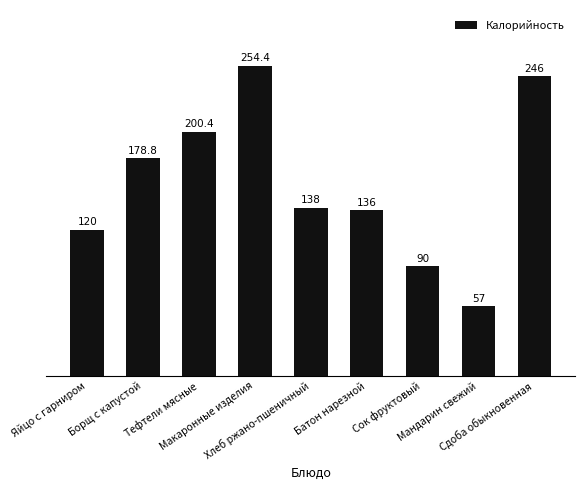

How many values are below 138?

4